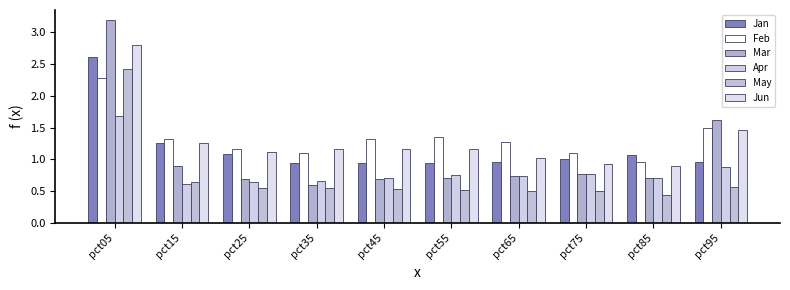

At which label does Jun reach its peak?

pct05